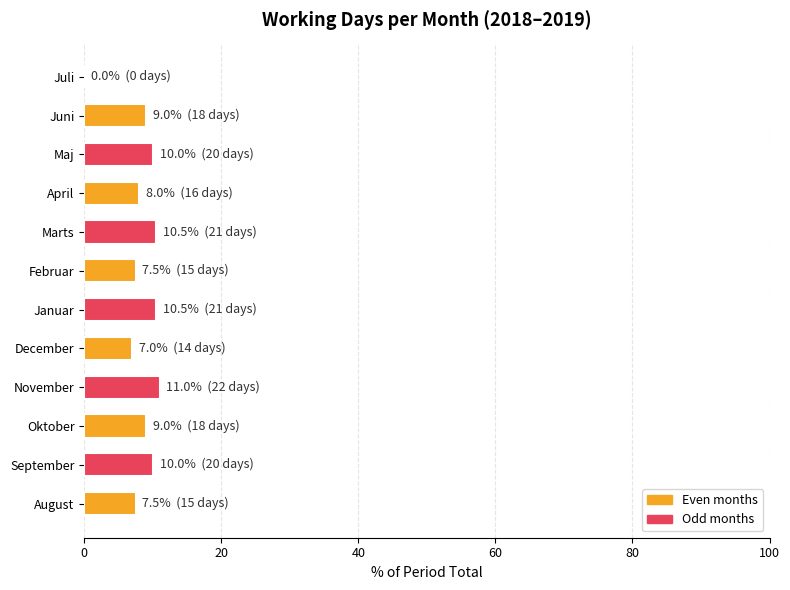

What is the change in value from August to Maj?

+2.5